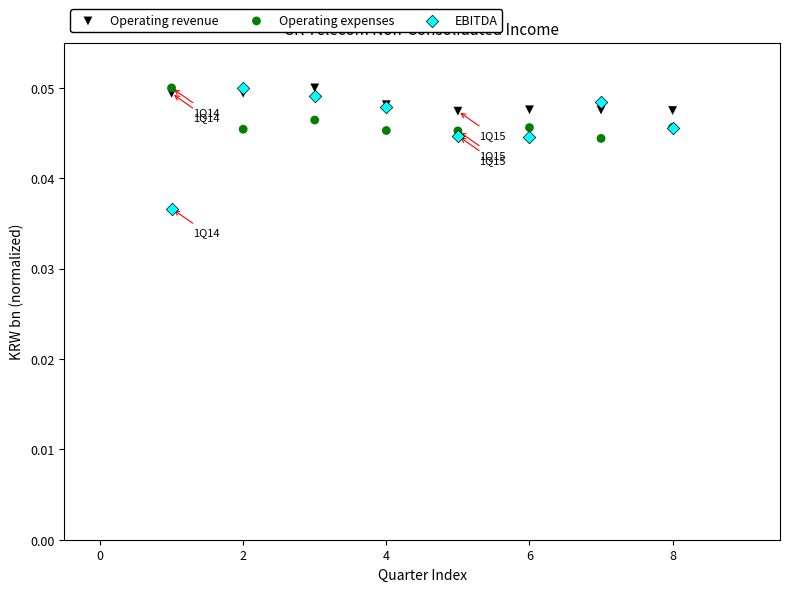

What are all the series names shown in the legend?

Operating revenue, Operating expenses, EBITDA